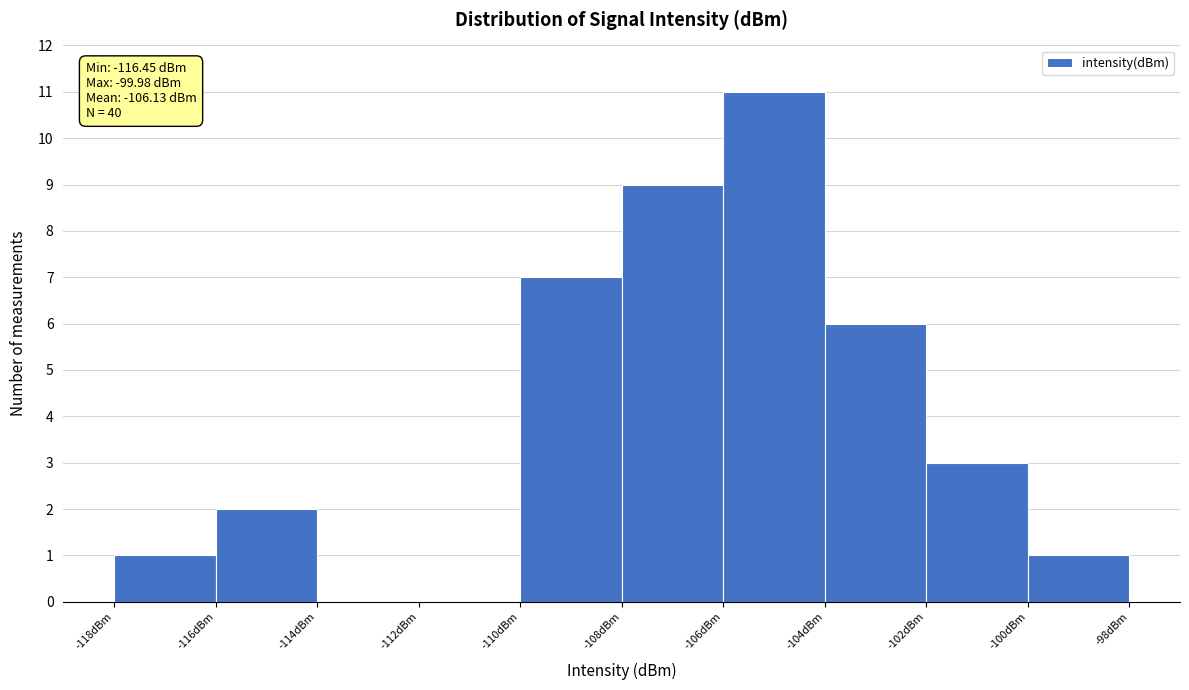

Over which range of the x-axis is the bar tallest?

-106 to -104